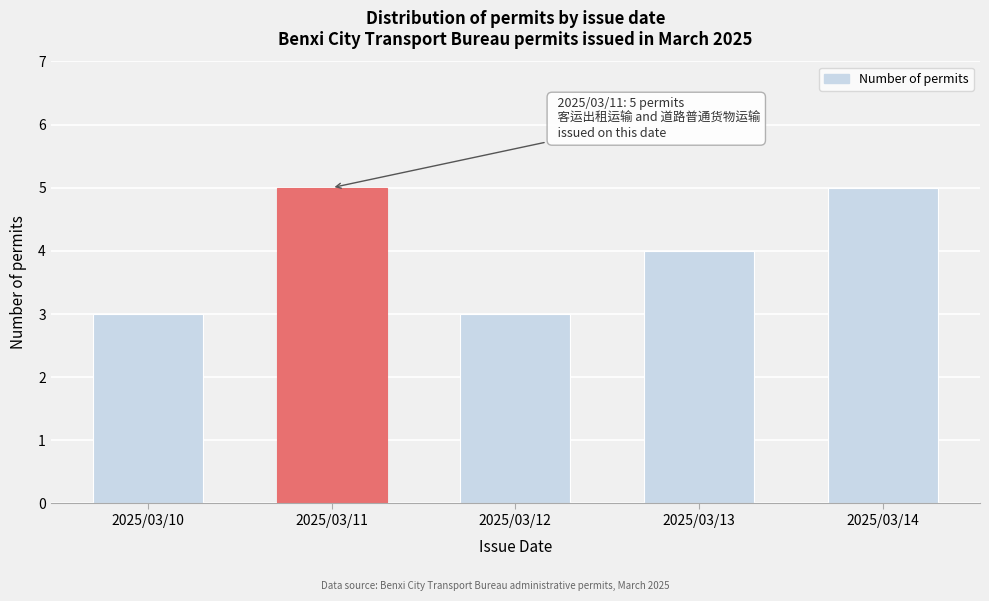

Reading left to right, extract all data points from this chart.

3	5	3	4	5